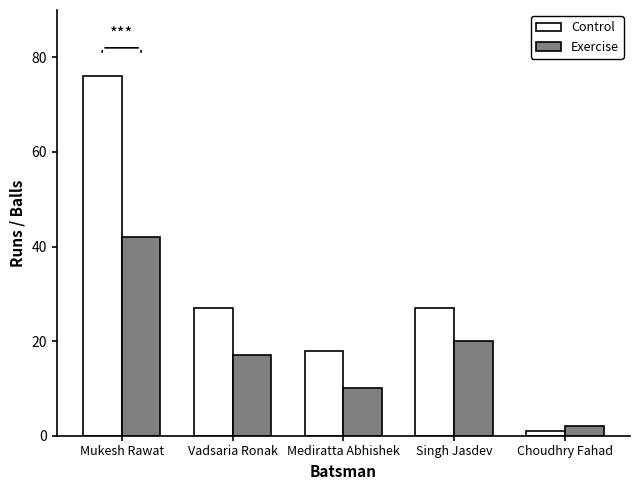

Is the value of Exercise at Singh Jasdev greater than the value of Control at Mediratta Abhishek?

Yes